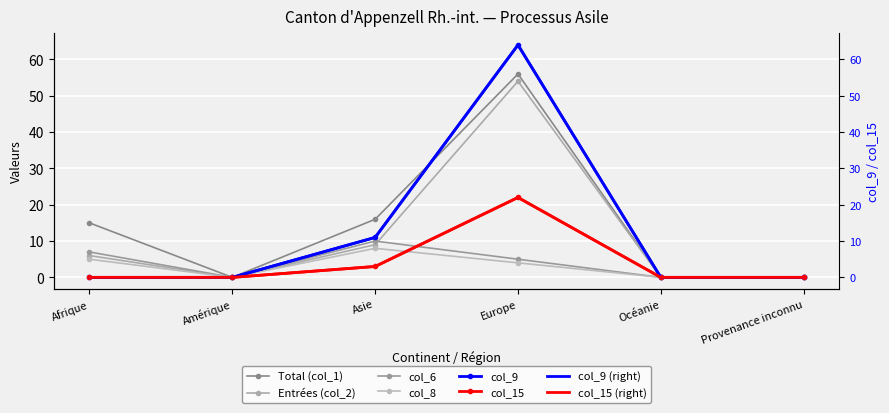

How many values in Total (col_1) are above zero?

3